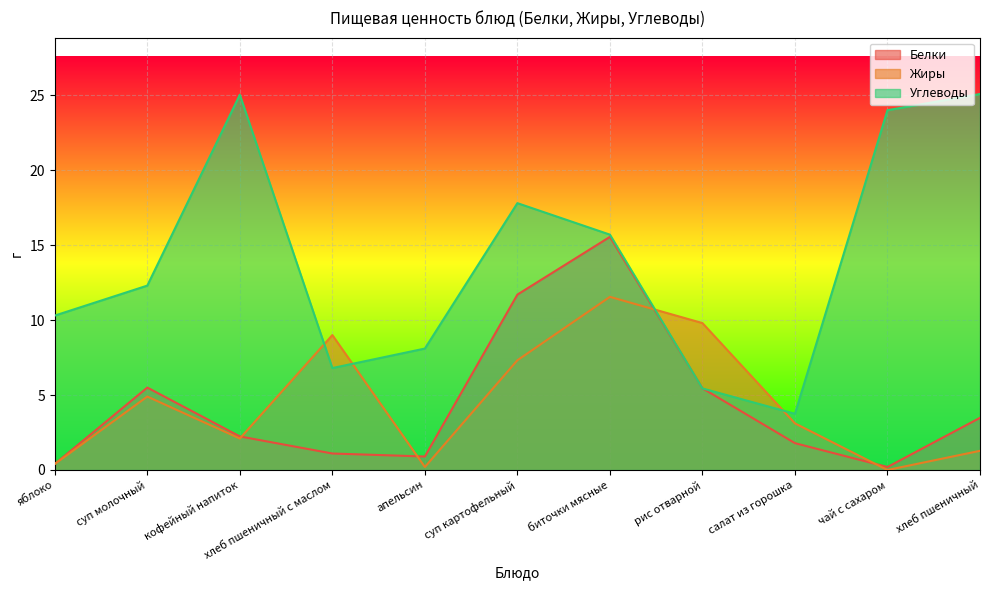

Which series ends up on top after the final intersection of Углеводы and Белки?

Углеводы